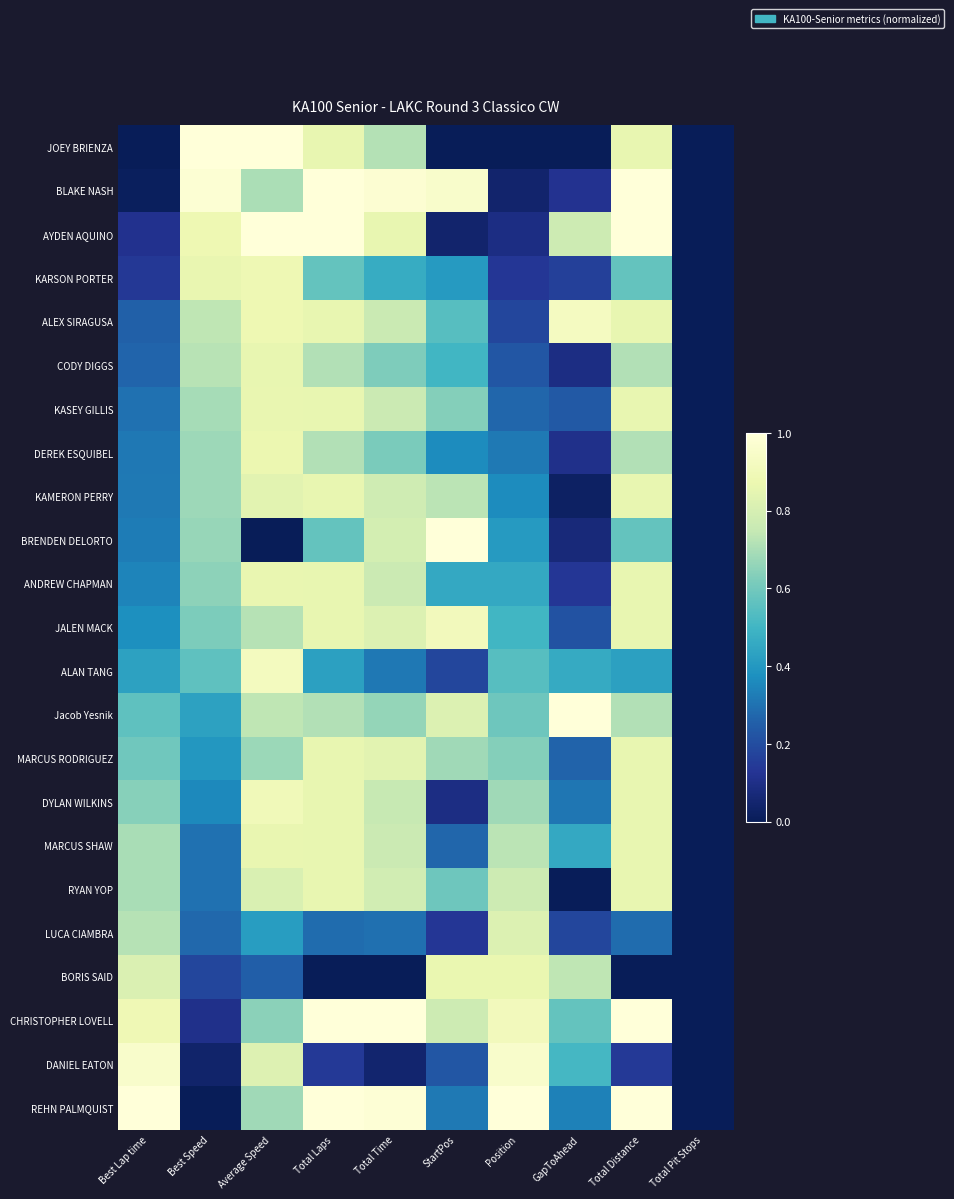

What is the total value across all series at GapToAhead?

7.7